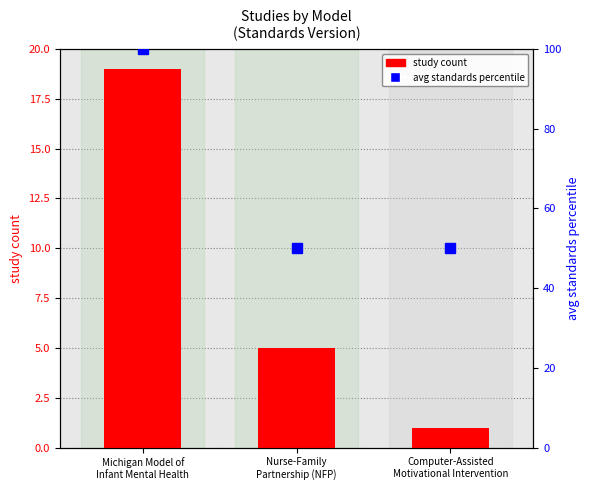

Is it true that avg standards percentile equals 16 at Computer-Assisted
Motivational Intervention?

False